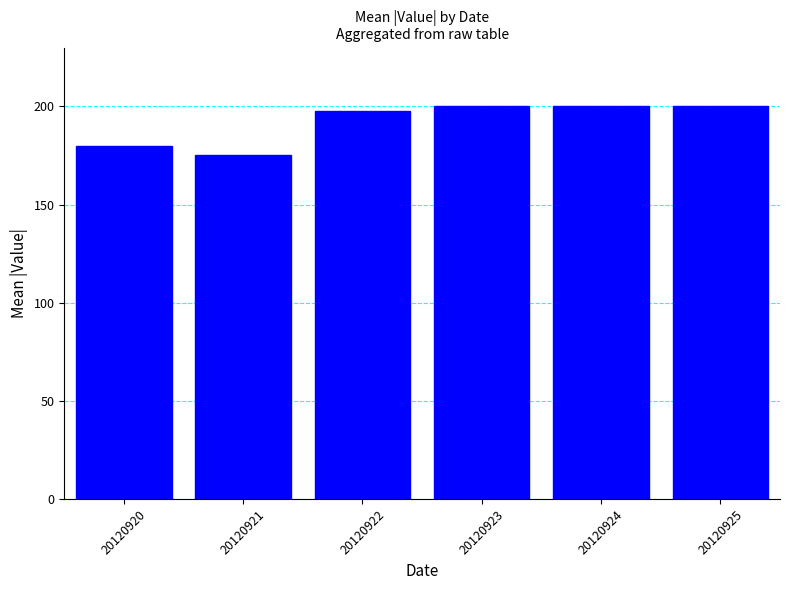

What is the difference between the maximum and minimum values?

24.7